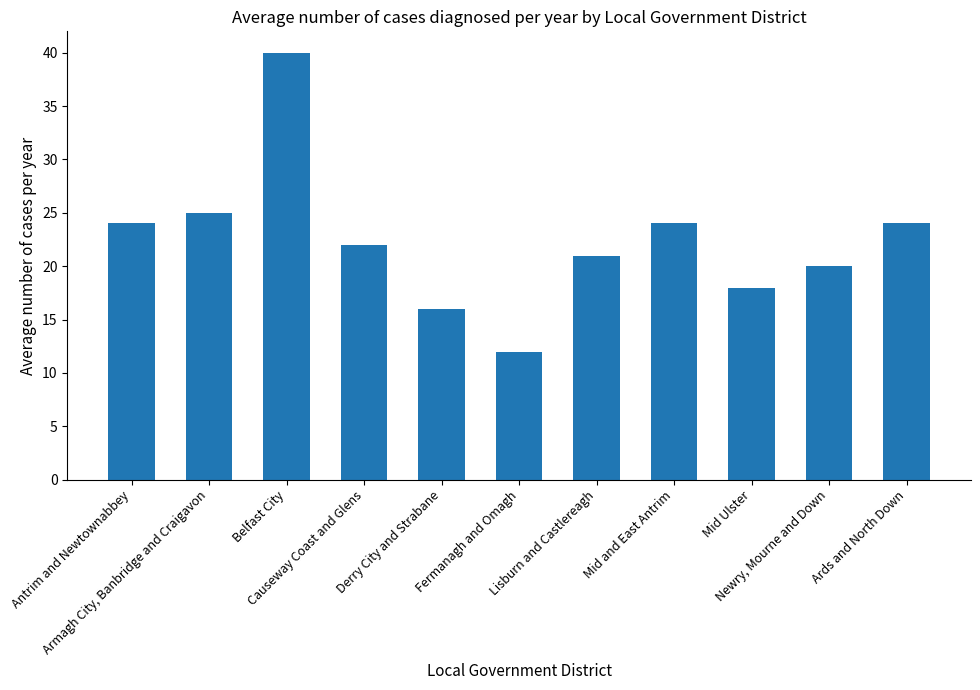

The value at Causeway Coast and Glens is 9. True or false?

False